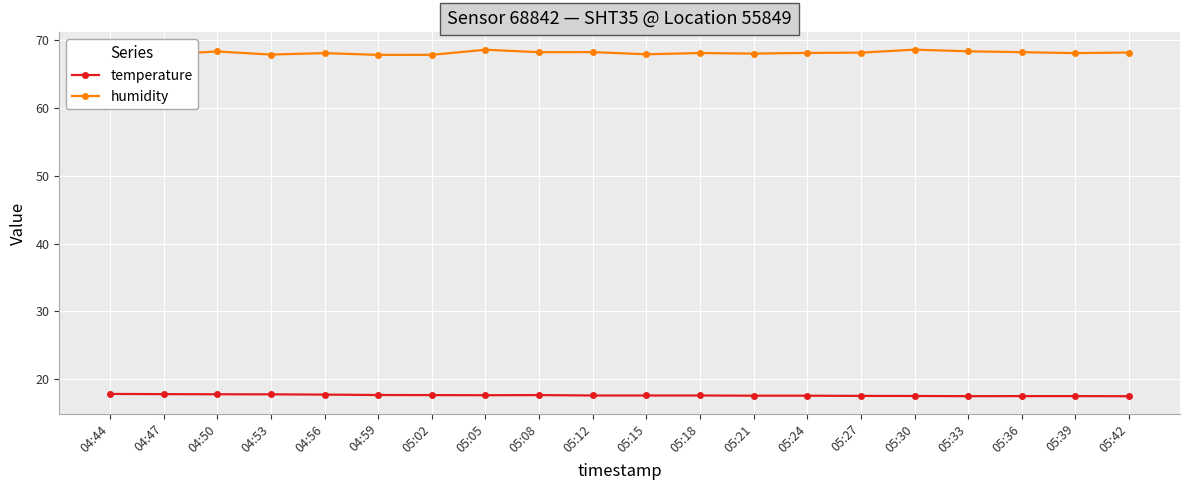

True or false: temperature has a value of 4.6 at 04:44.

False